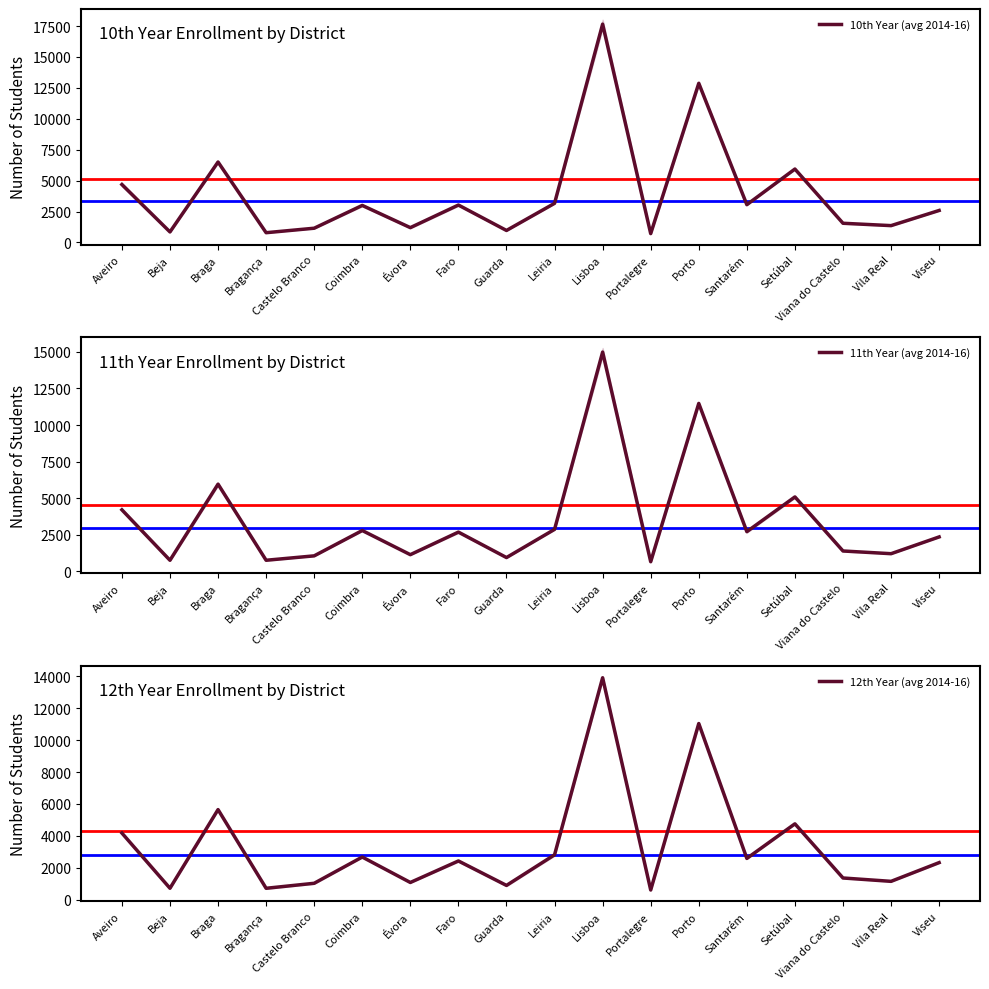

Rank the series at Guarda from lowest to highest value.

12th Year (avg 2014-16), 11th Year (avg 2014-16), 10th Year (avg 2014-16)